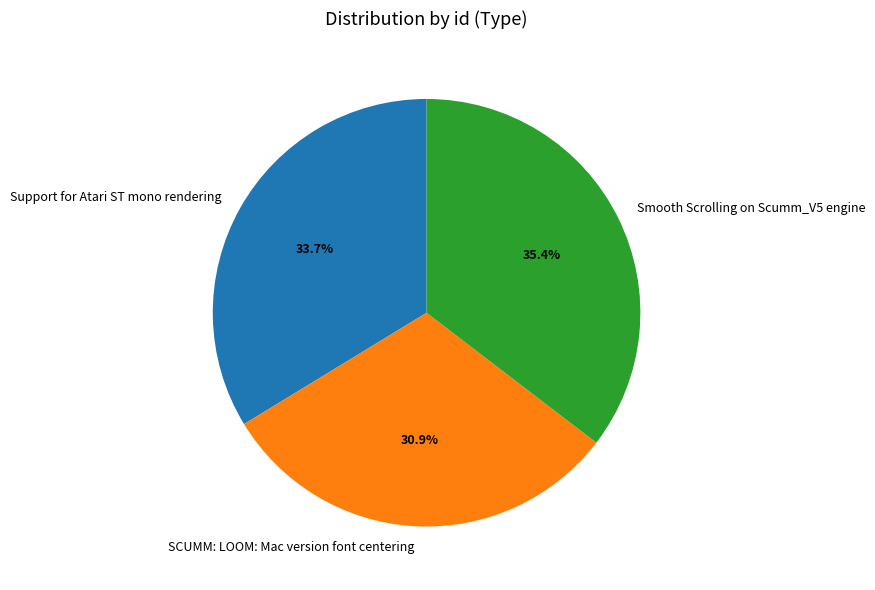

The Smooth Scrolling on Scumm_V5 engine slice represents 35% of the pie. True or false?

True